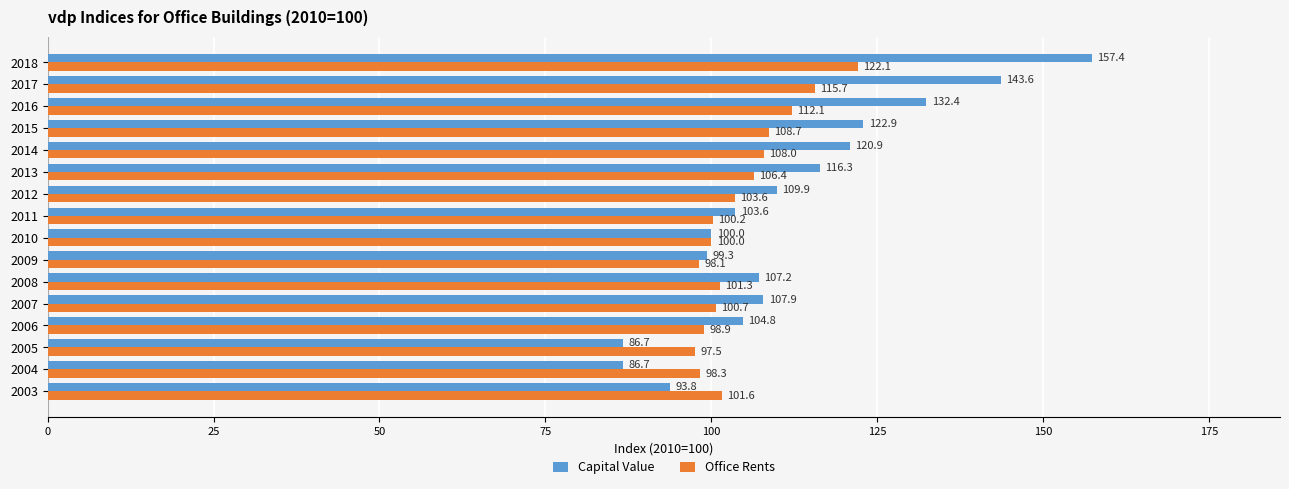

Is it true that Capital Value equals 103.6 at 2011?

True